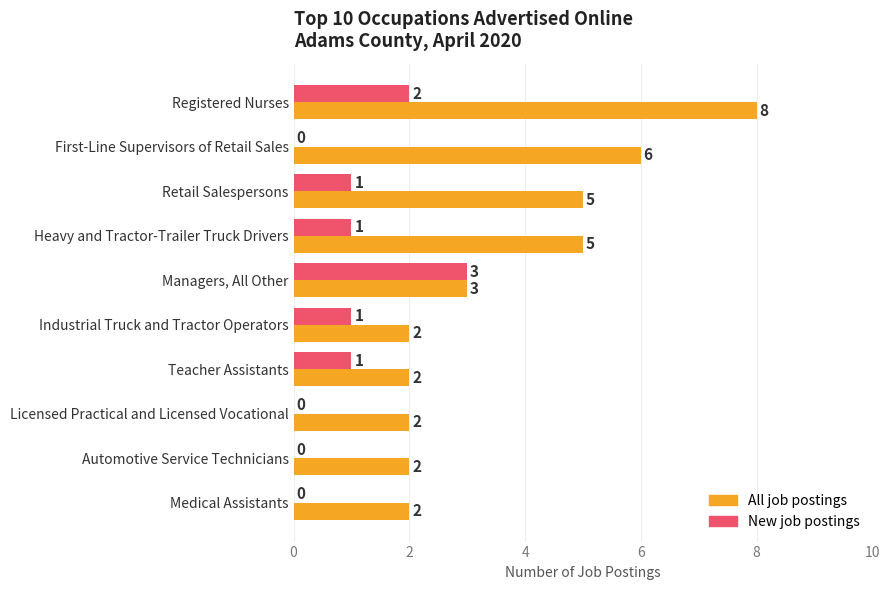

How many data points does each series have?

10